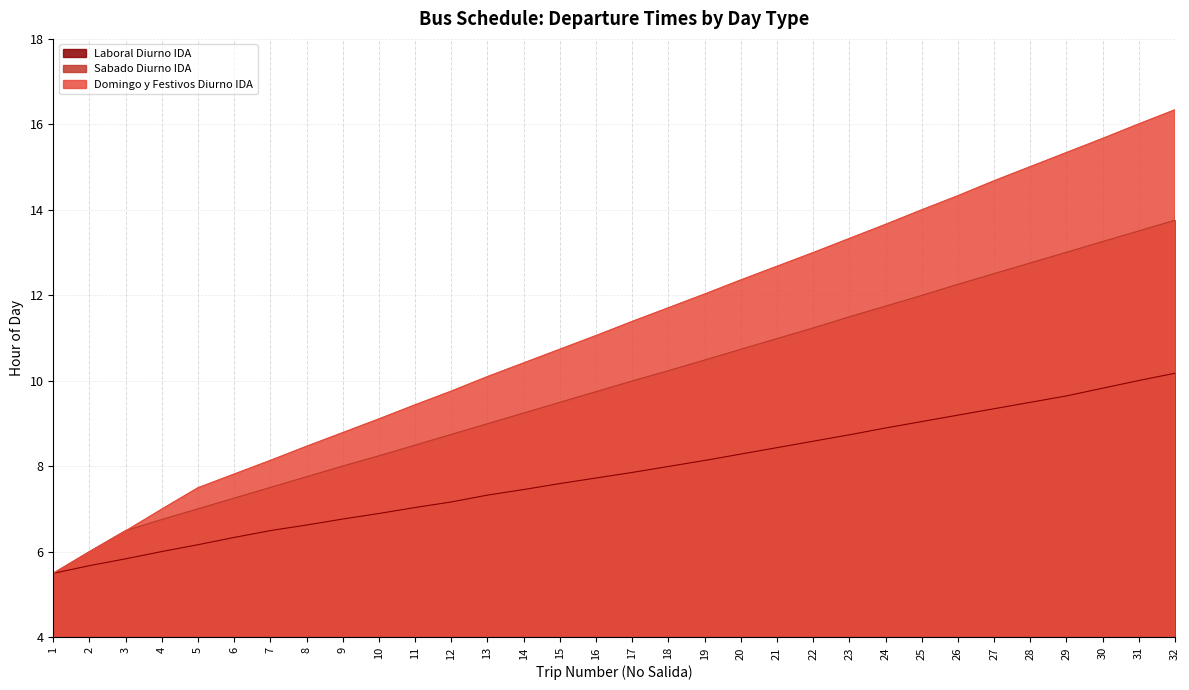

What is the value of the Sabado Diurno IDA point at the 28th from the left?

12.8